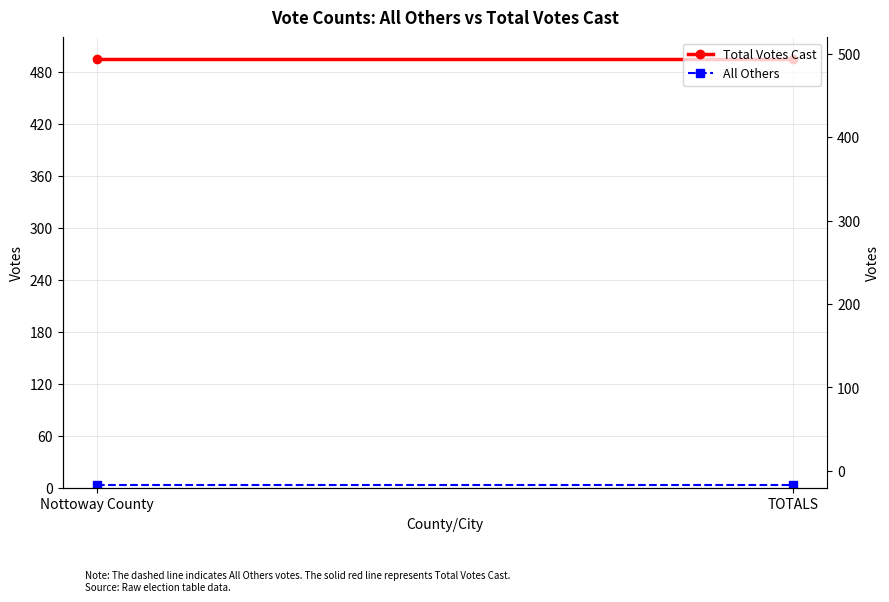

Reading left to right, extract all data points from this chart.

Total Votes Cast: Nottoway County=495	TOTALS=495
All Others: Nottoway County=4	TOTALS=4